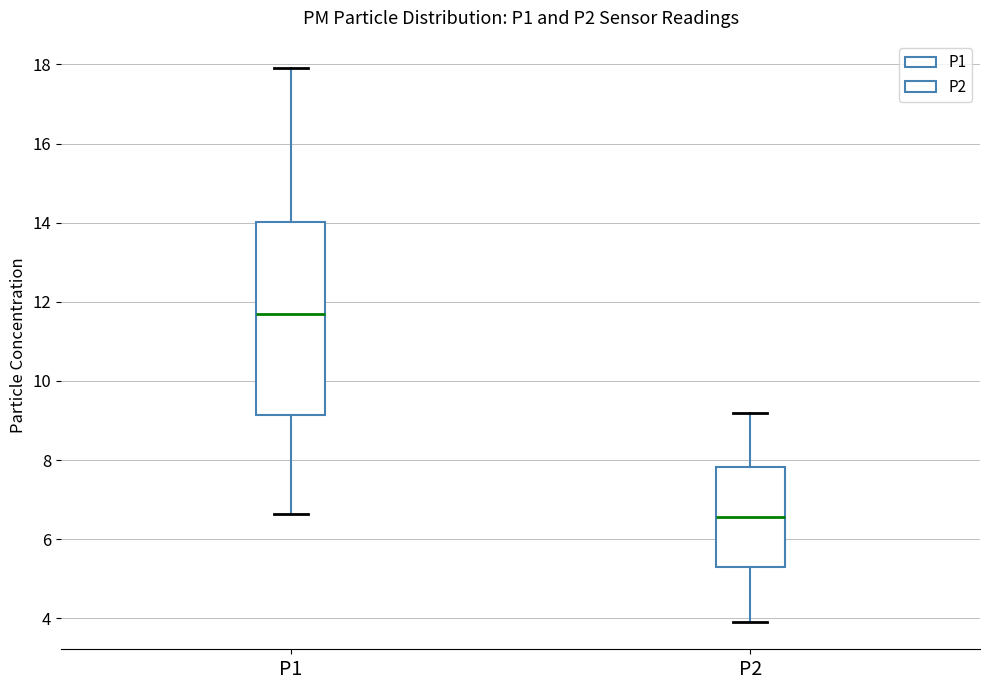

Which box has the lowest median line?

P2